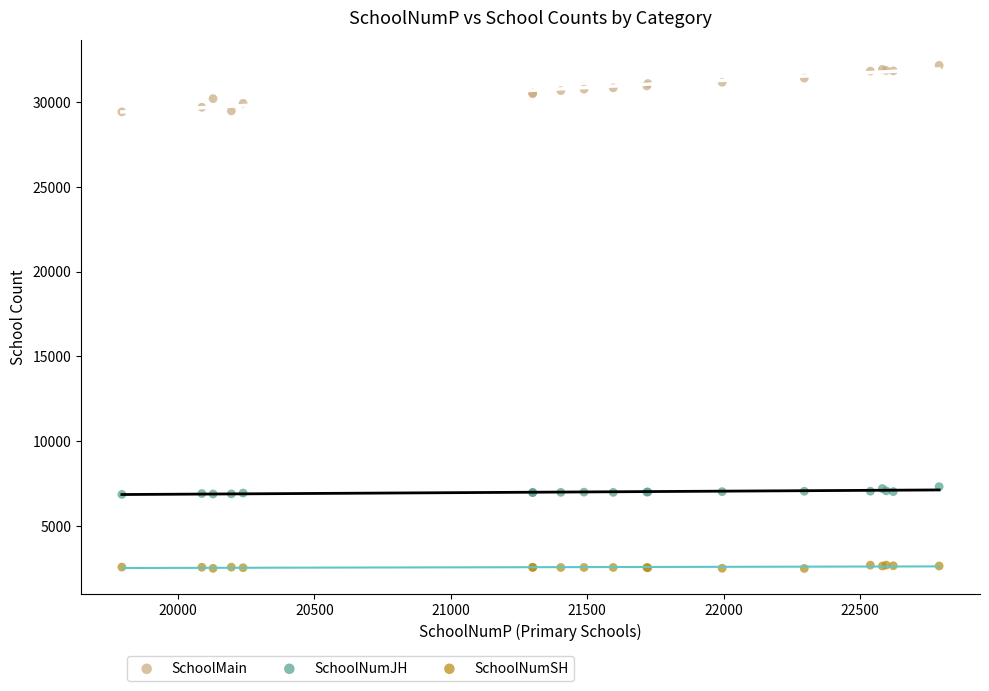

Which series has the largest Y range (max minus min)?

SchoolMain